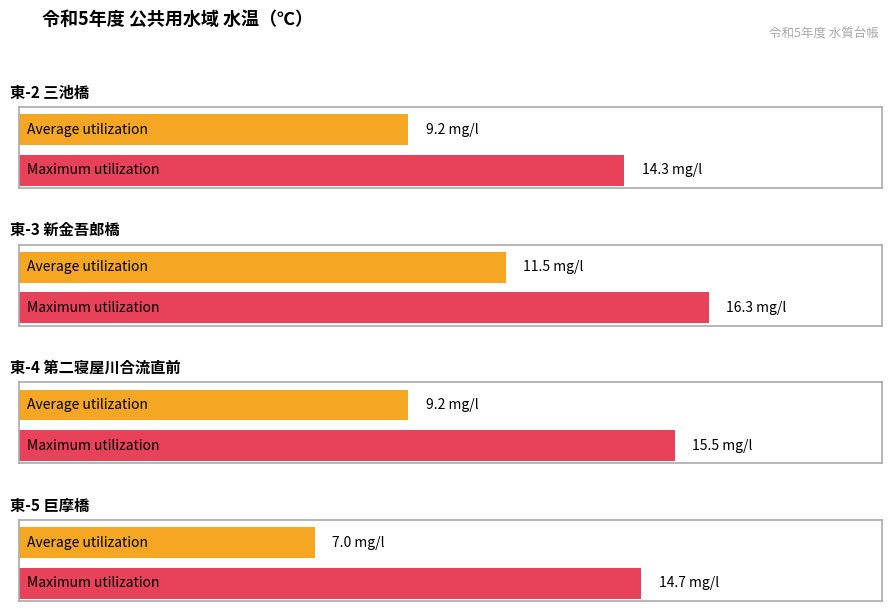

Does the chart contain any negative values?

No